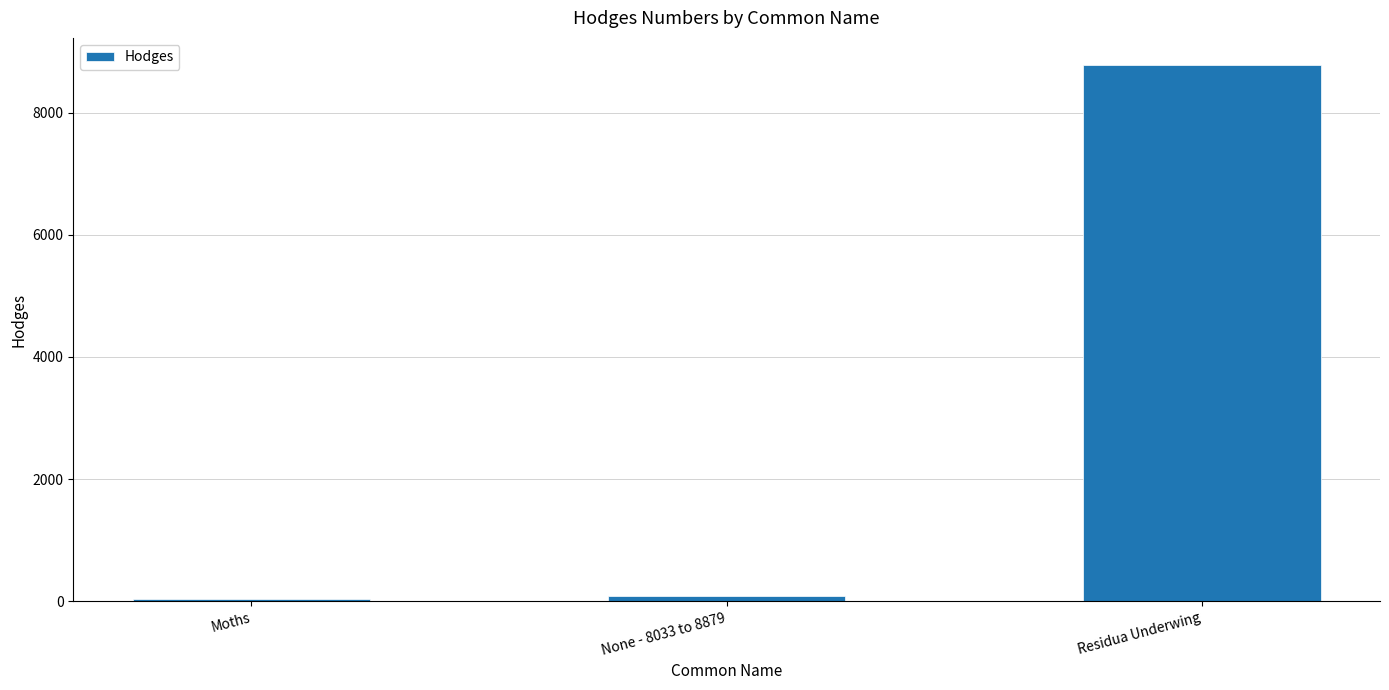

Are the bars horizontal?

No